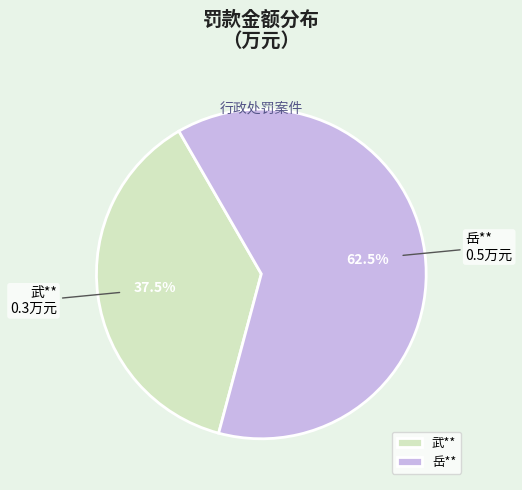

Rank the categories by value from highest to lowest.

岳**, 武**